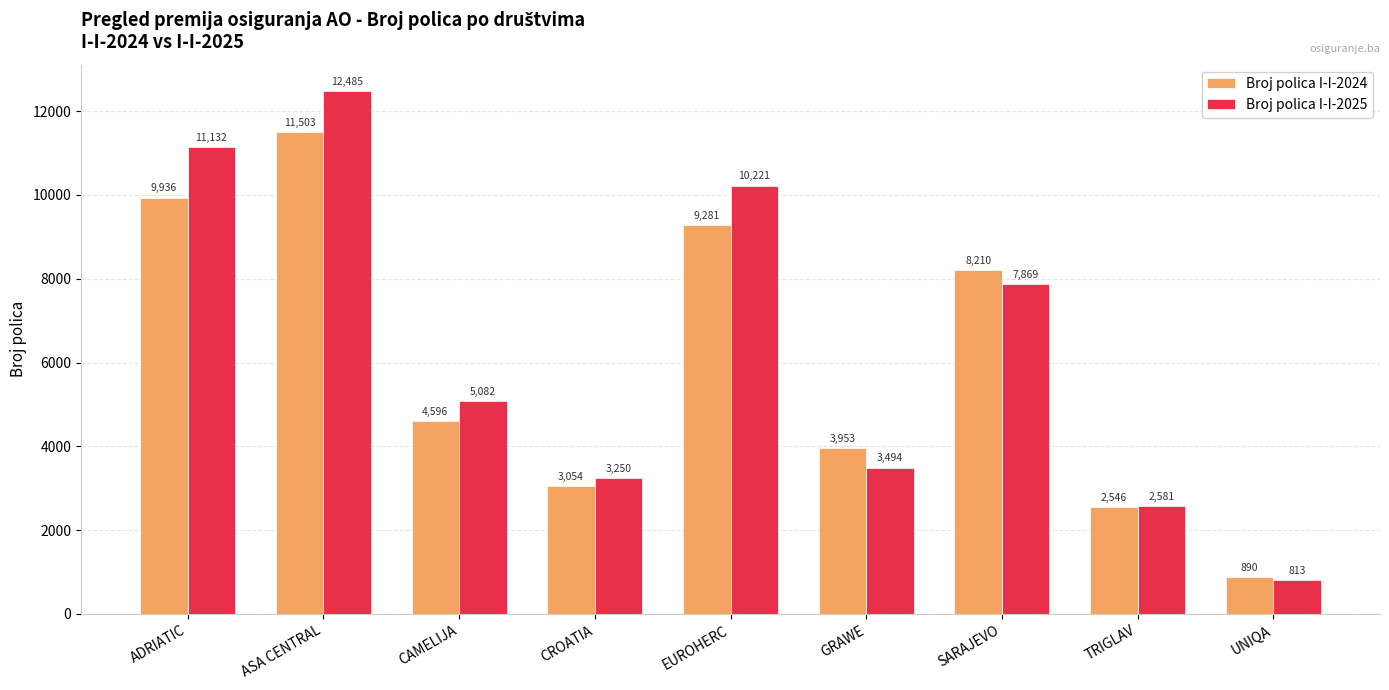

What is the spread (max minus min) of values at CAMELIJA?

486